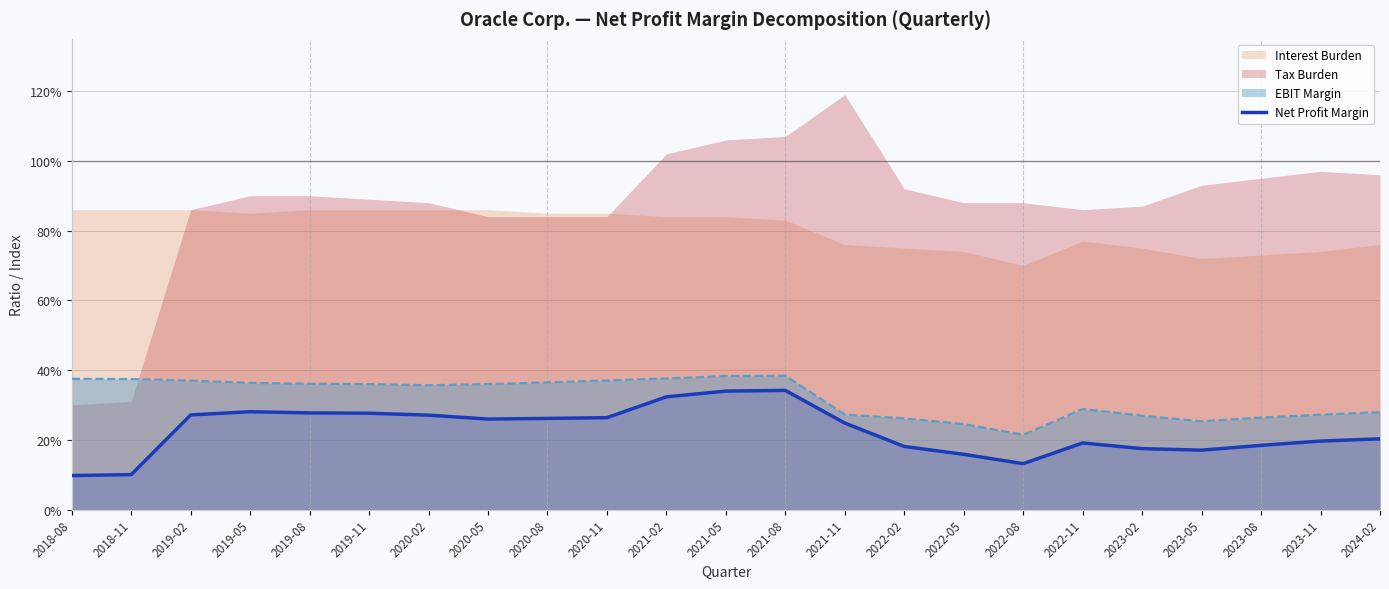

List the labels in order of value, smallest first.

2018-08, 2018-11, 2022-08, 2022-05, 2023-05, 2023-02, 2022-02, 2023-08, 2022-11, 2023-11, 2024-02, 2021-11, 2020-05, 2020-08, 2020-11, 2020-02, 2019-02, 2019-11, 2019-08, 2019-05, 2021-02, 2021-05, 2021-08